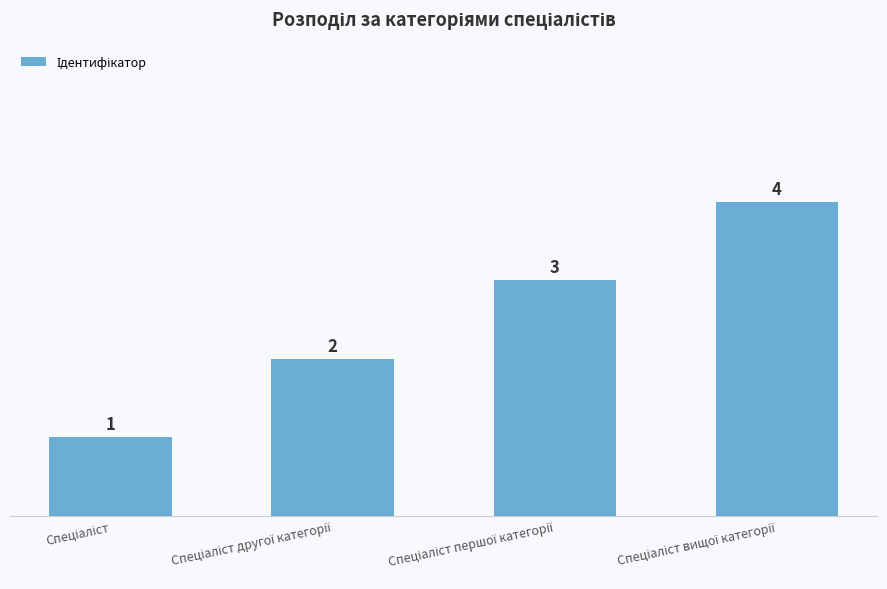

How many bars are there in total?

4